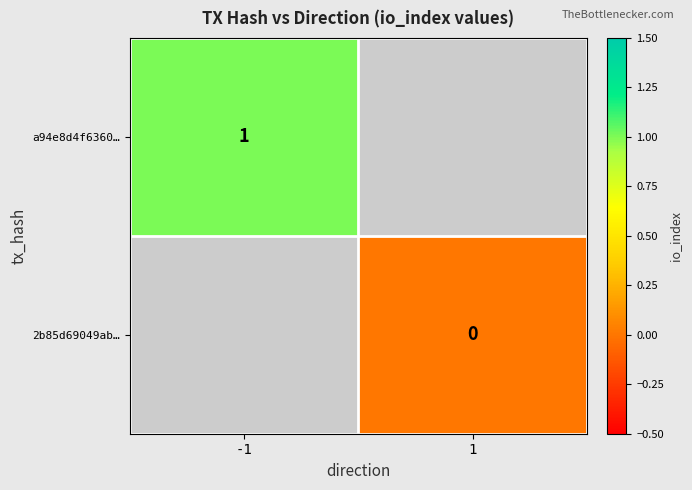

The value of a94e8d4f6360… at -1 is 1. True or false?

True